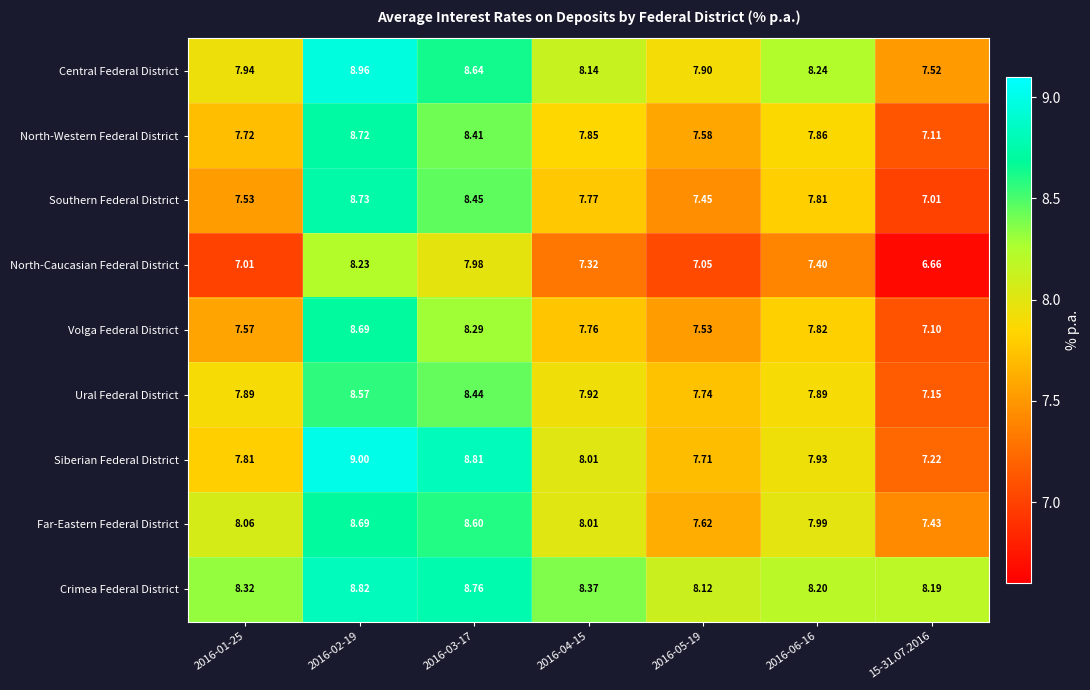

Which category has the lowest value across all series?

15-31.07.2016